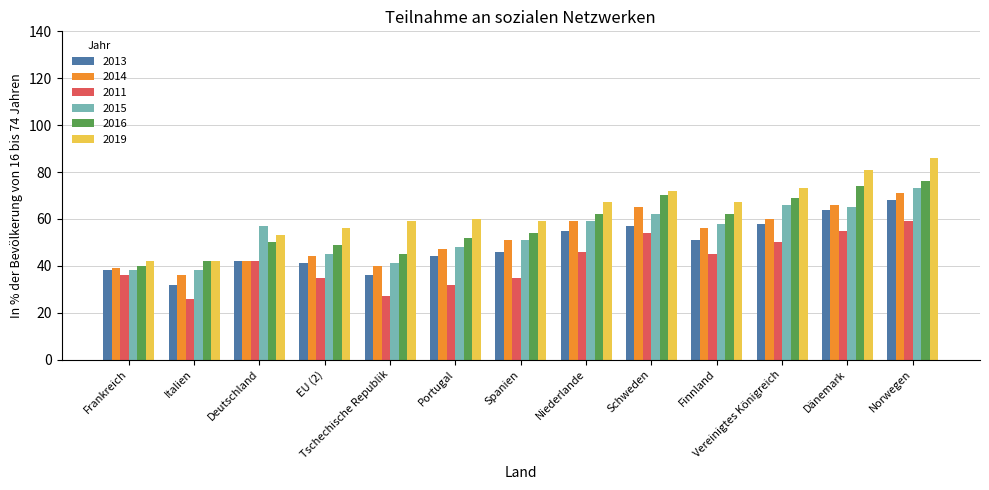

The value of 2015 at Italien is 59. True or false?

False